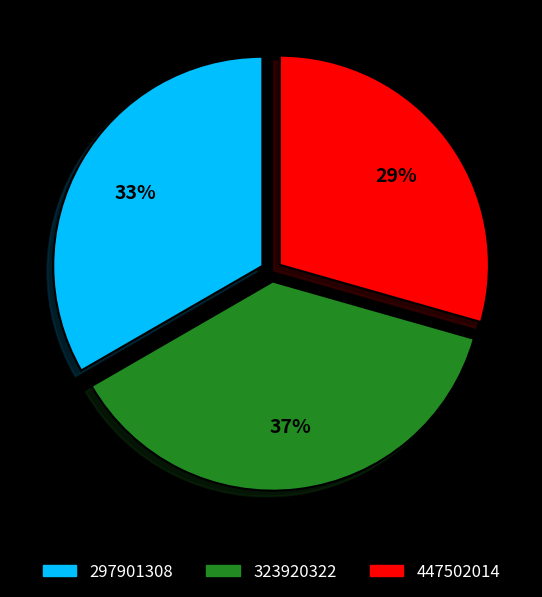

What is the ratio of the value at 447502014 to the value at 323920322?

0.8